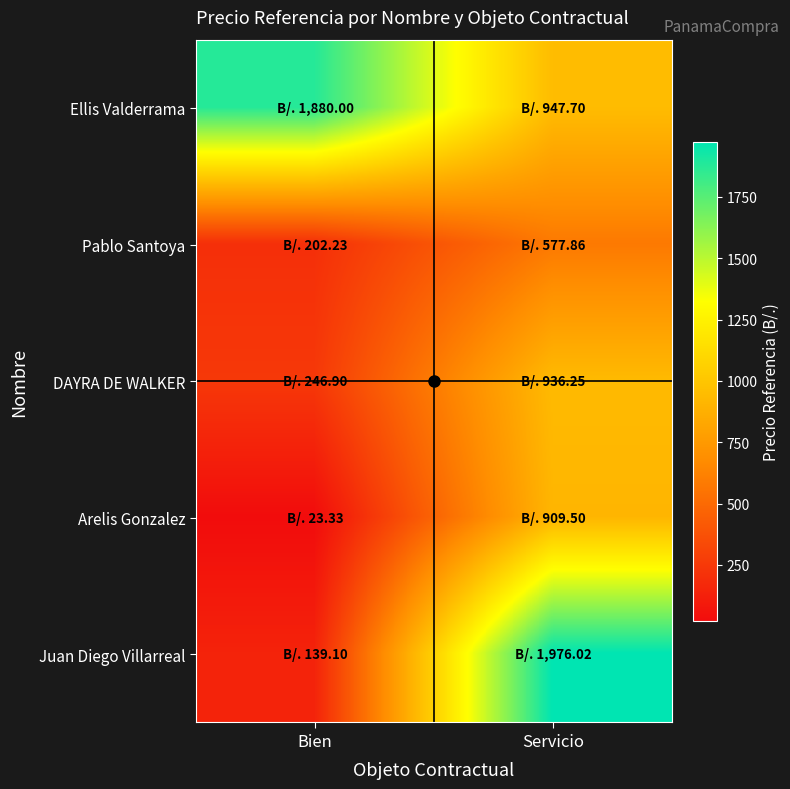

Reading right to left, extract all data points from this chart.

Ellis Valderrama: Servicio=947.7	Bien=1880.0
Pablo Santoya: Servicio=577.9	Bien=202.2
DAYRA DE WALKER: Servicio=936.2	Bien=246.9
Arelis Gonzalez: Servicio=909.5	Bien=23.3
Juan Diego Villarreal: Servicio=1976.0	Bien=139.1